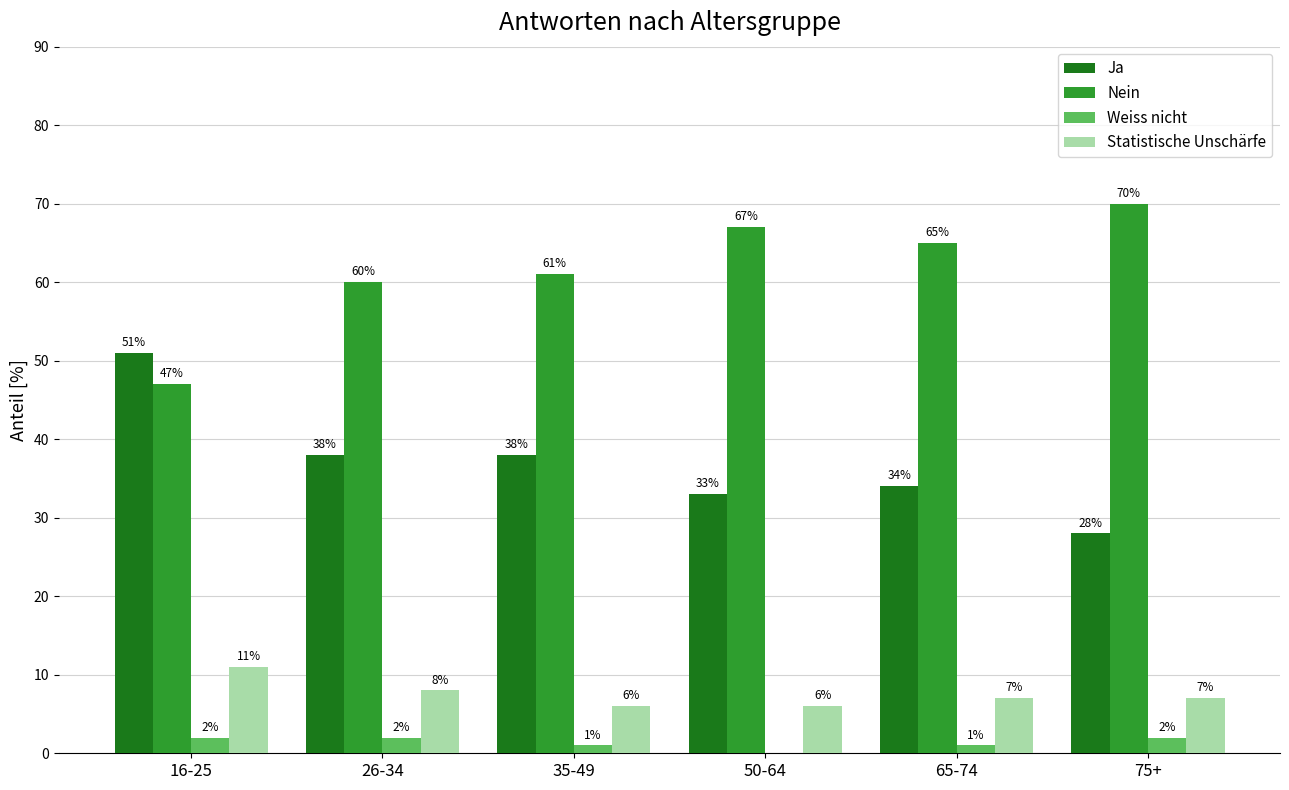

Between 50-64 and 75+, which series saw the biggest shift?

Ja